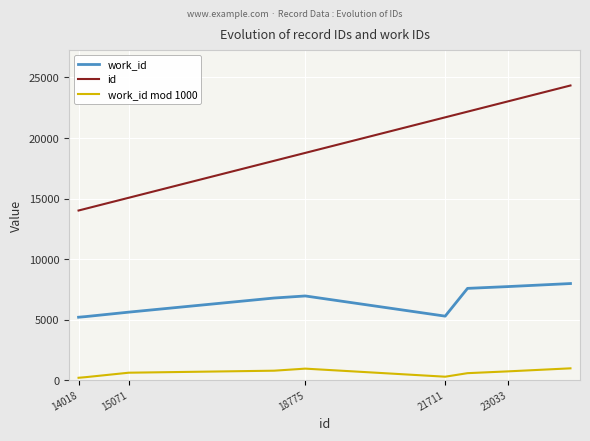

Count the number of categories in the chart.

10